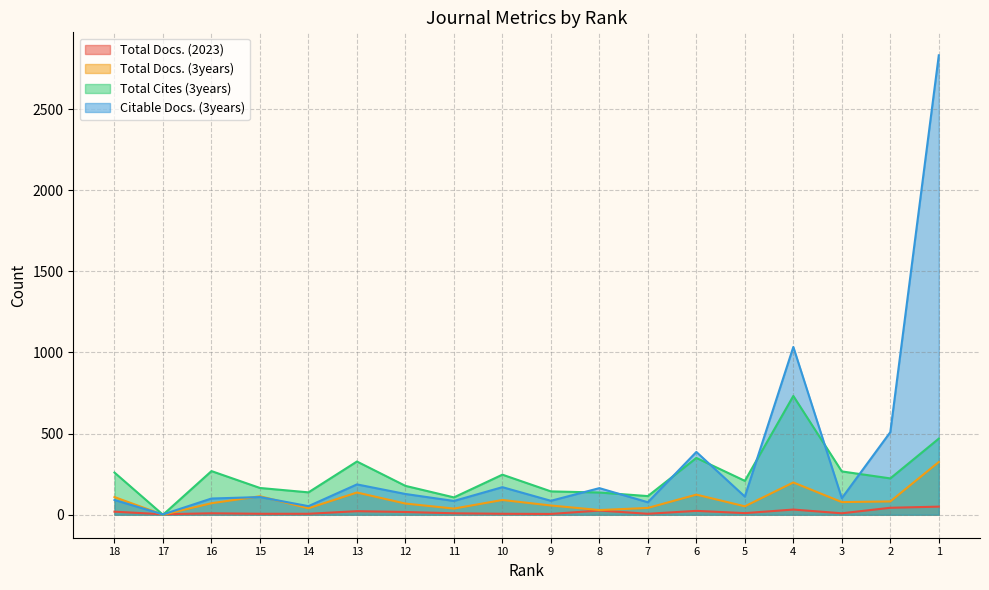

At which label is Total Docs. (2023) closest to 26?

8